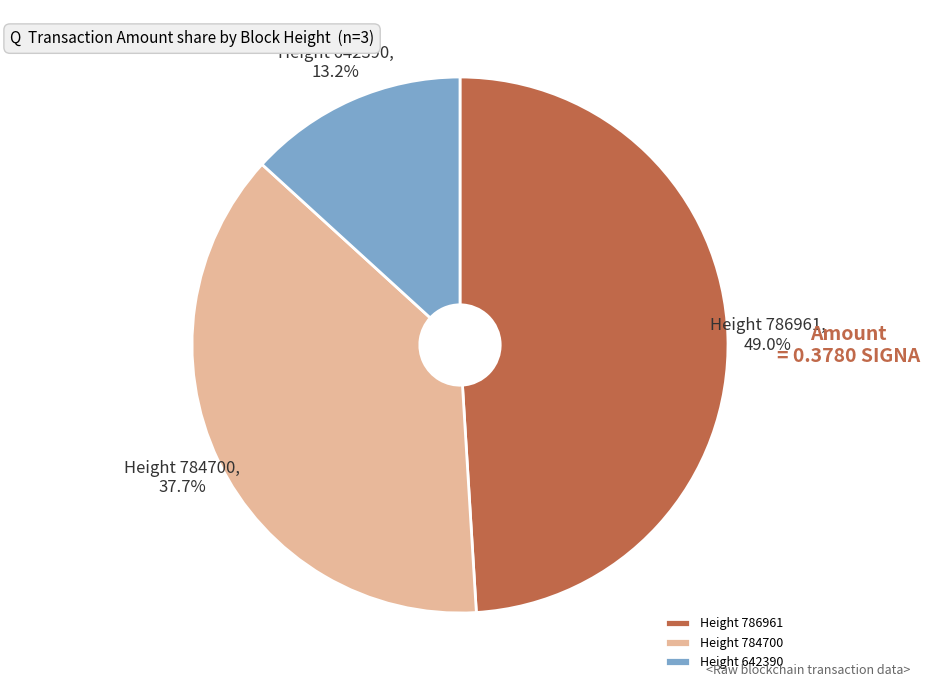

Count the number of slices in the pie.

3